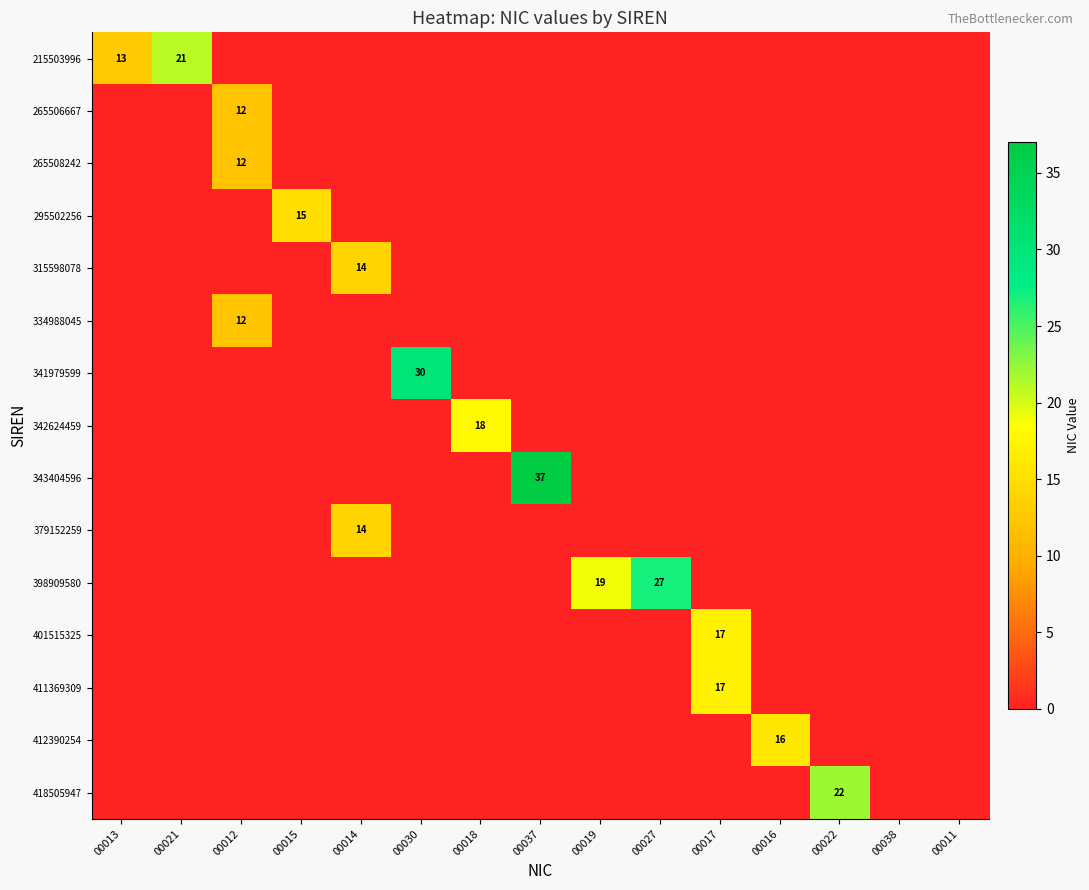

The value of row_0 at 00011 is -14. True or false?

False